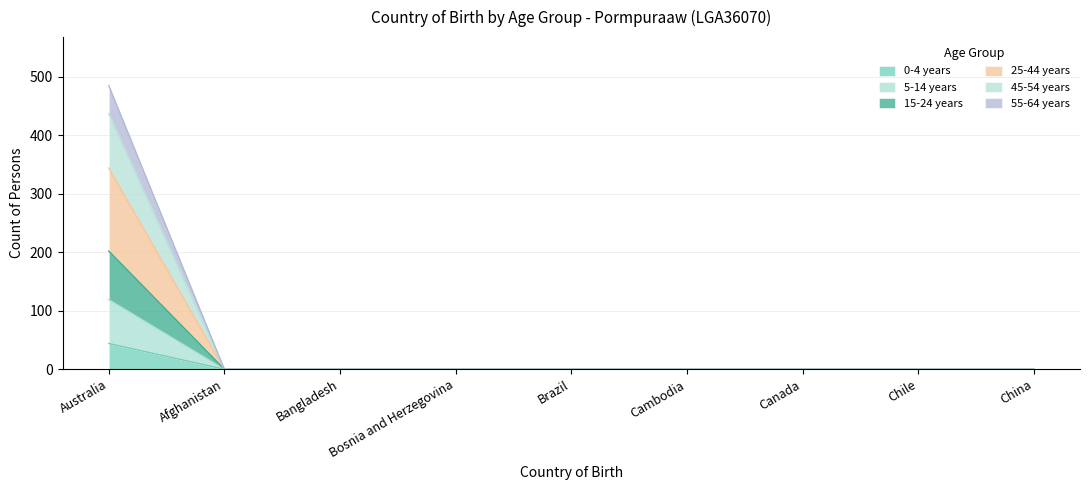

At which category is the sum across all series the highest?

Australia